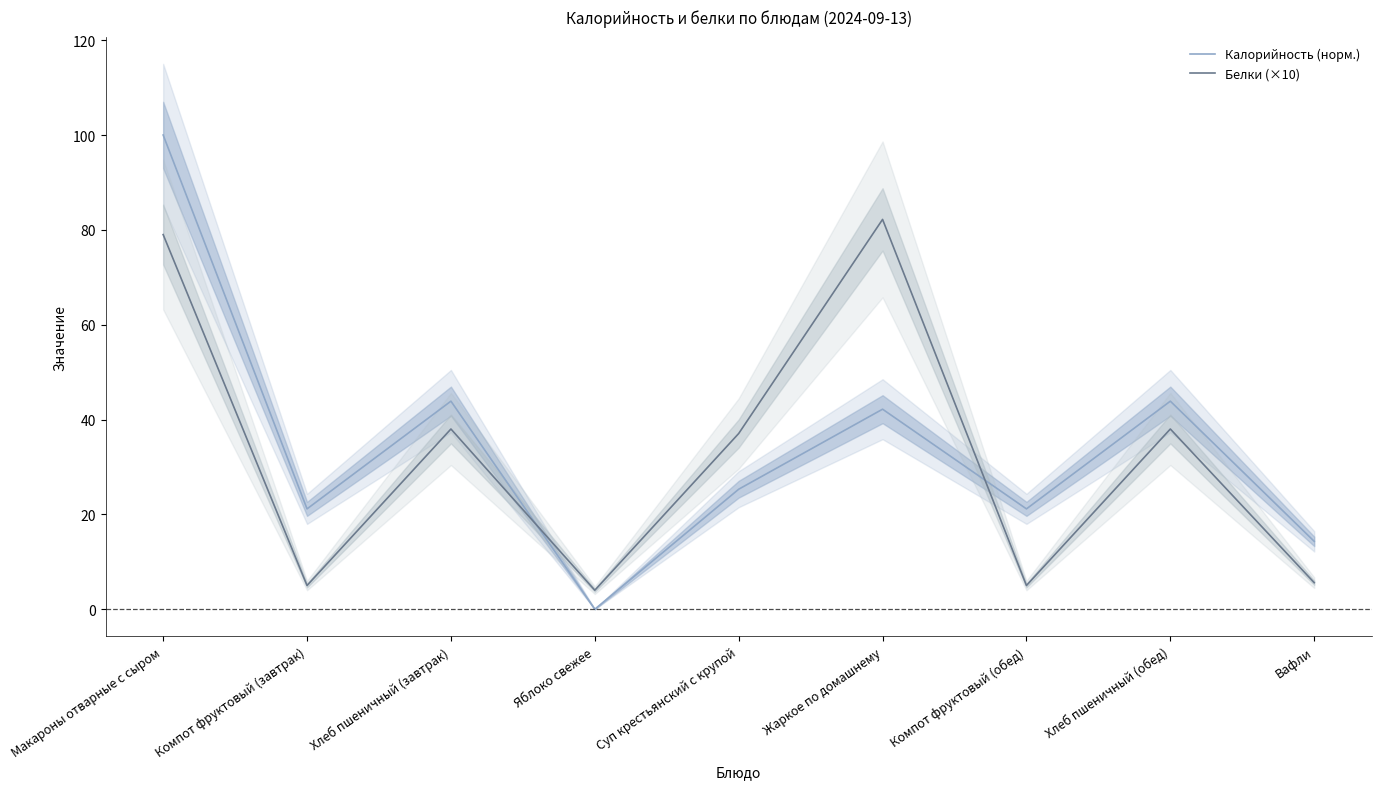

What are all the series names shown in the legend?

Калорийность (норм.), Белки (×10)